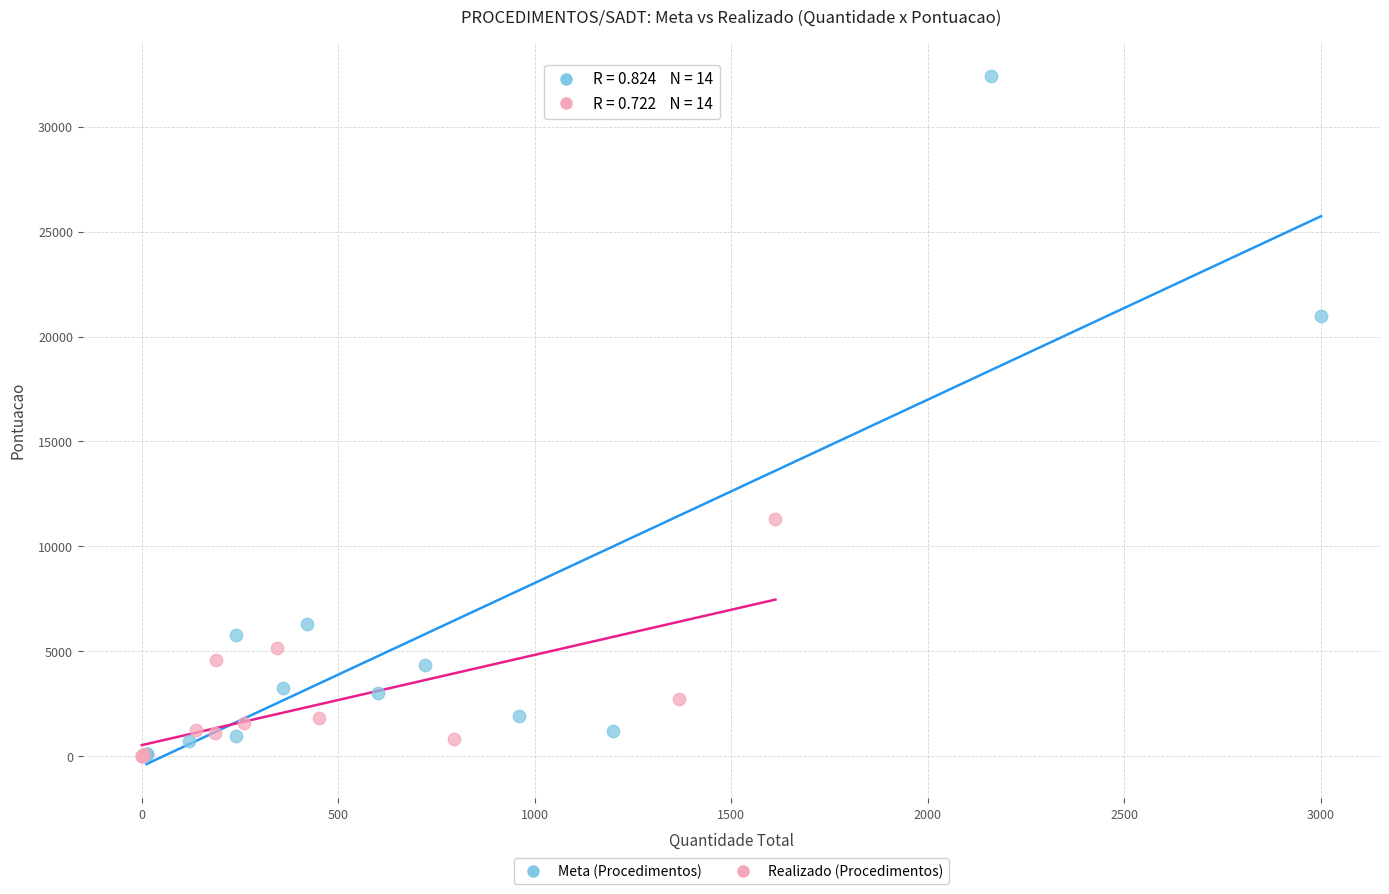

Which series has the widest spread of Y values?

Meta (Procedimentos)